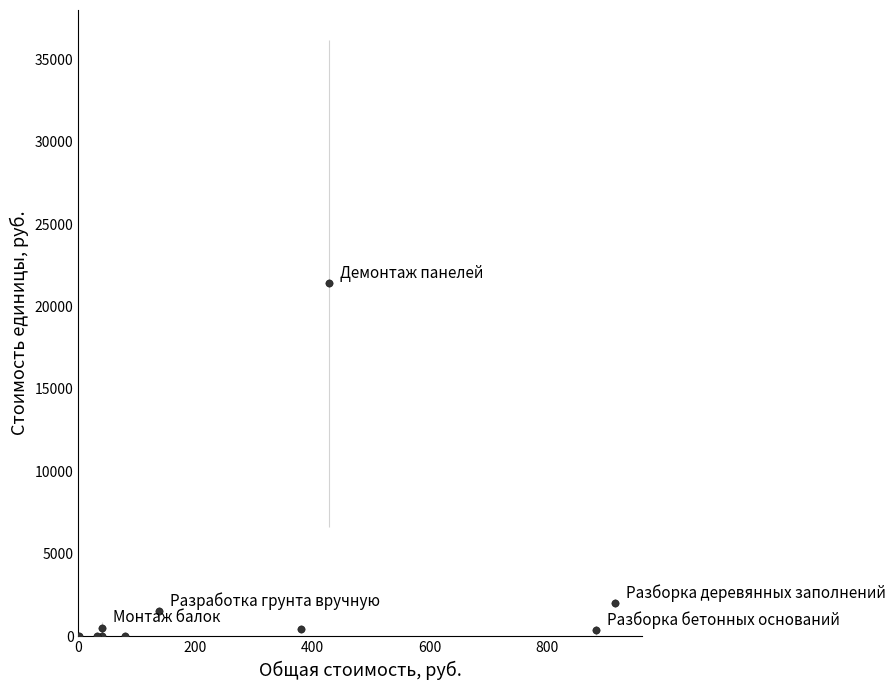

What Y value in the scatter plot is closest to 10705?

2012.3